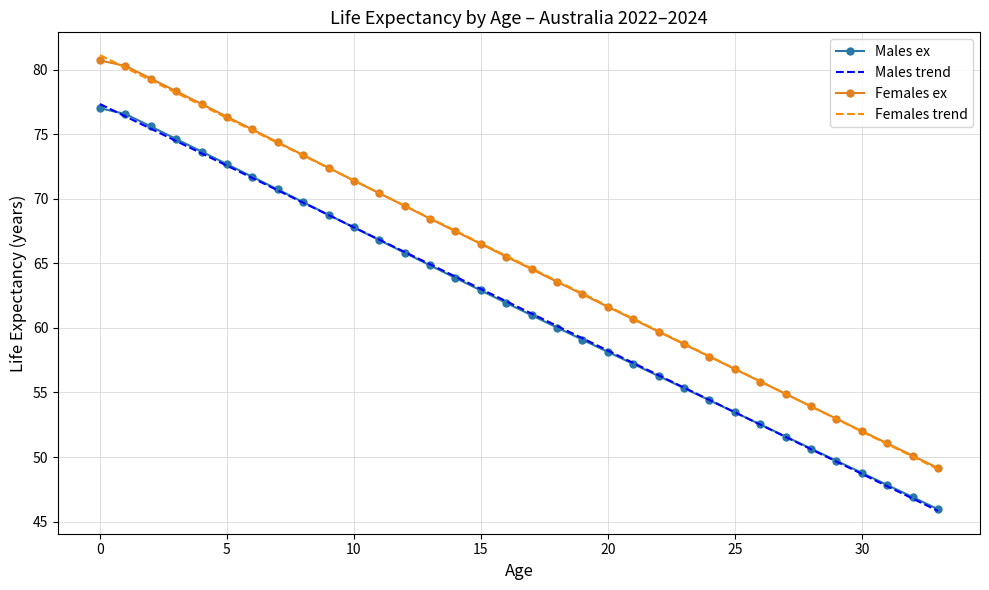

What is the maximum value shown in the chart?

81.1